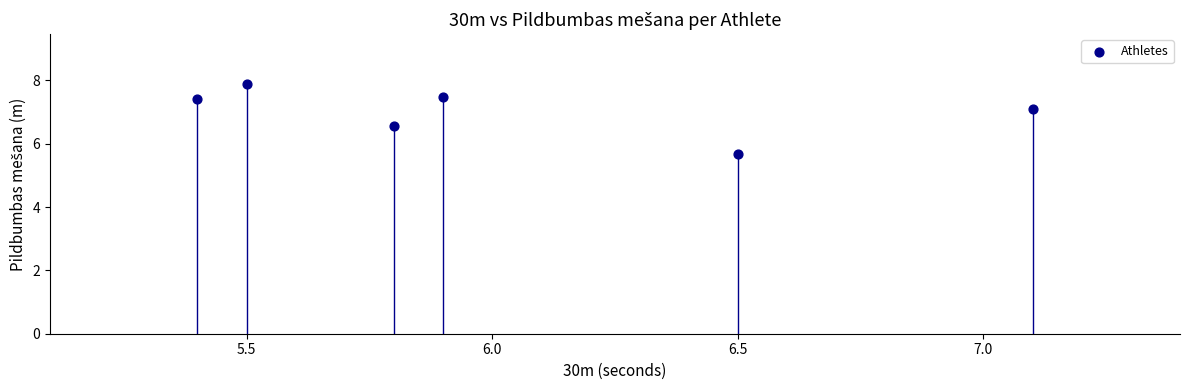

What is the average Y value?

7.0